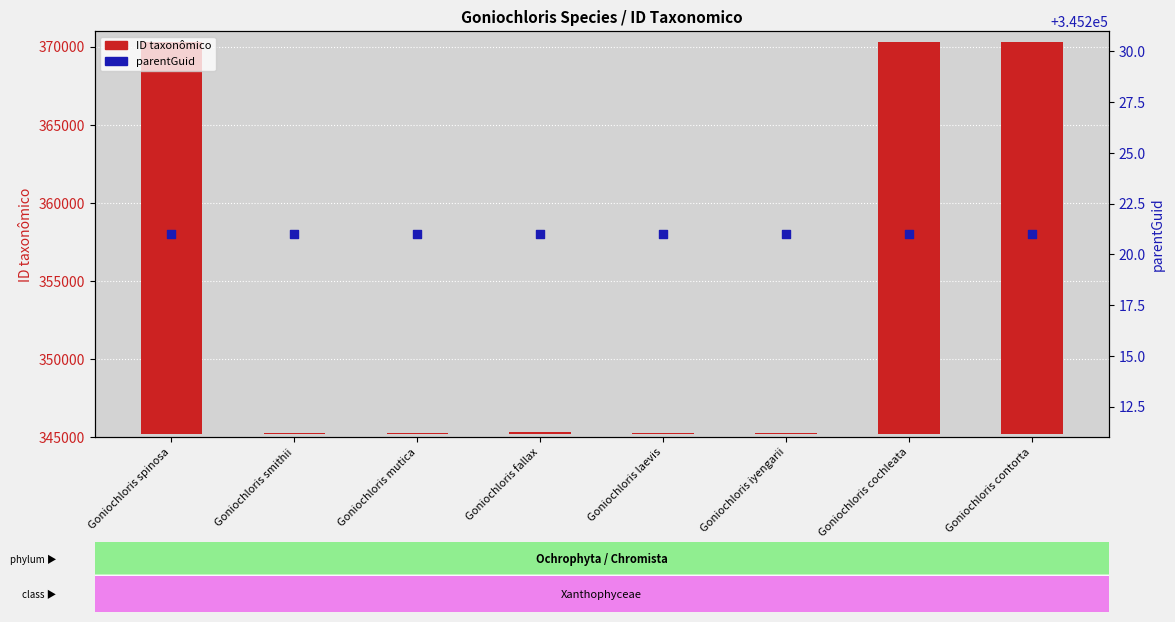

Which series has the widest spread of Y values?

ID taxonômico